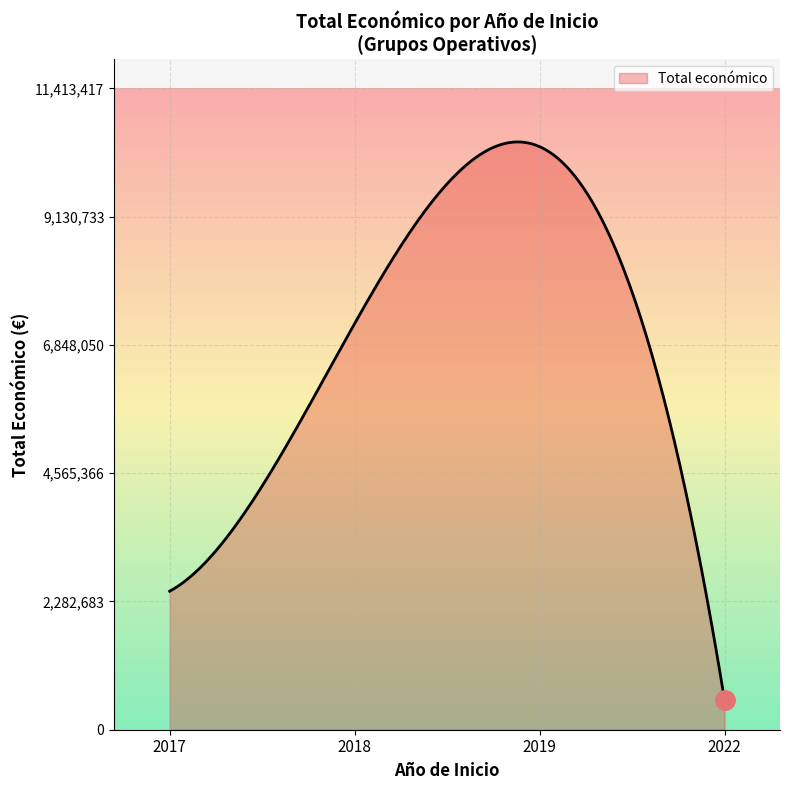

What is the maximum value shown in the chart?

10459469.5